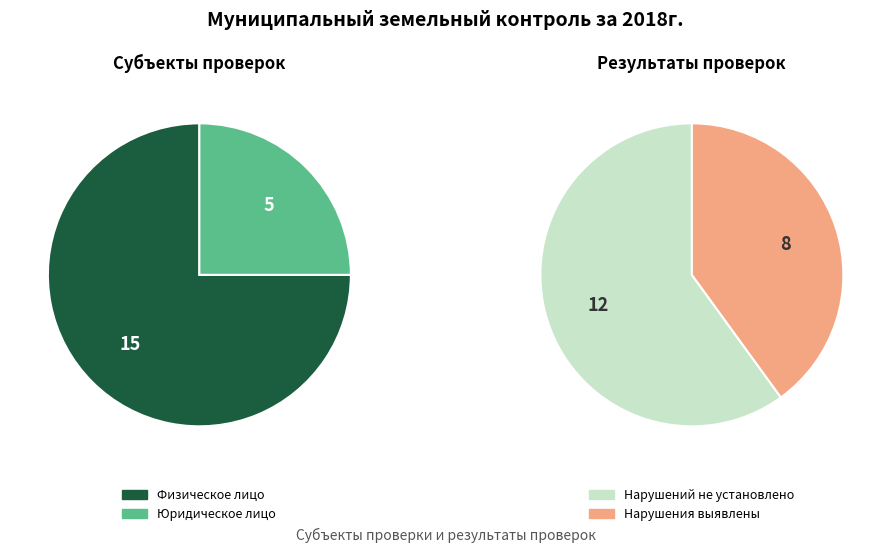

What percentage is the Физическое лицо slice, to the nearest percent?

75%